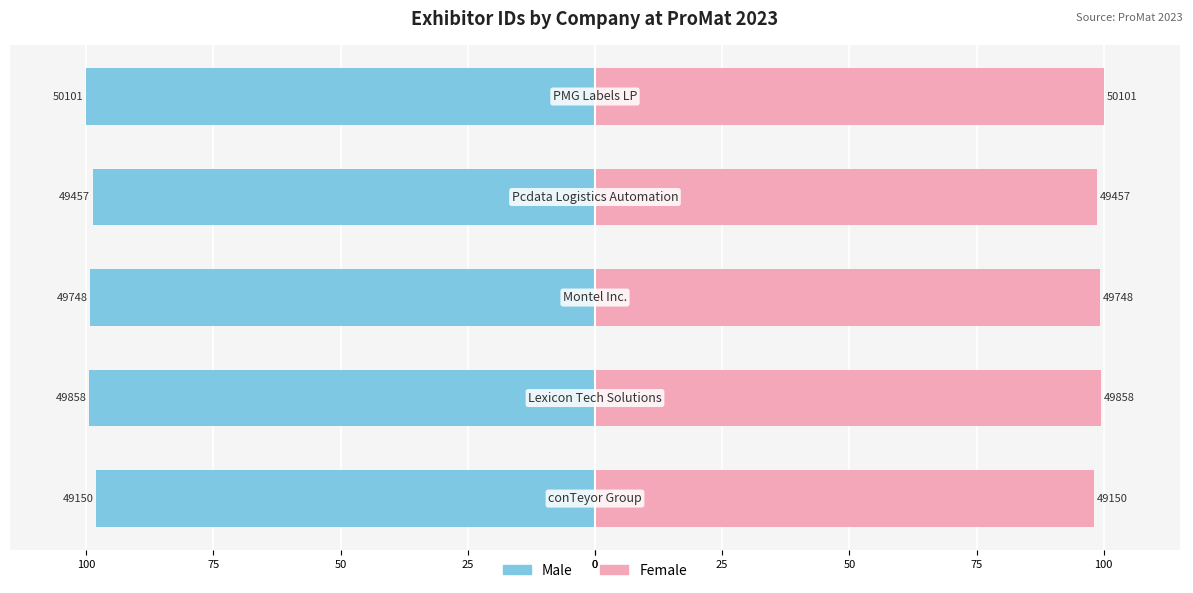

How many values in the Male series are below -99?

3